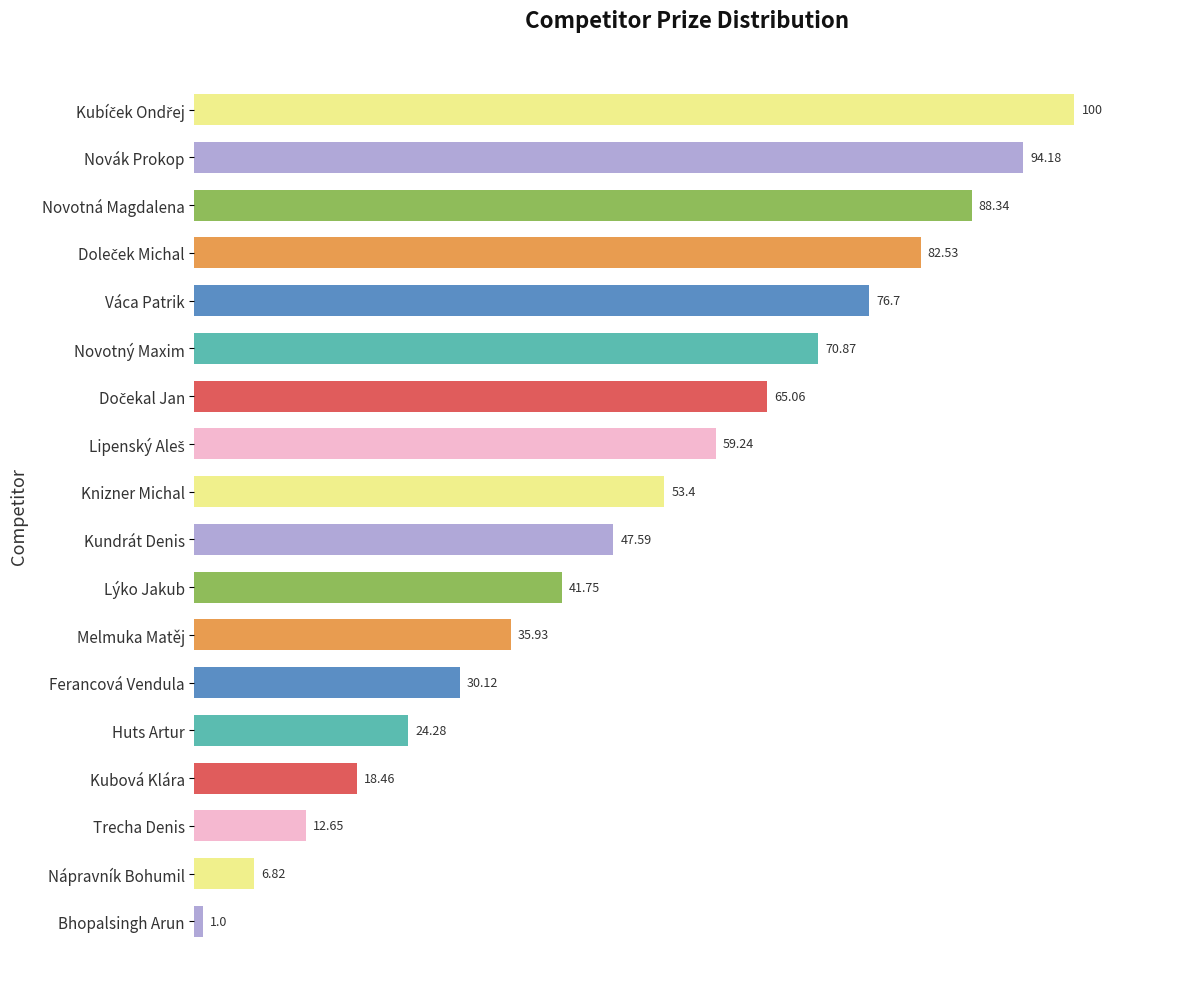

At which label is the value closest to 50?

Kundrát Denis